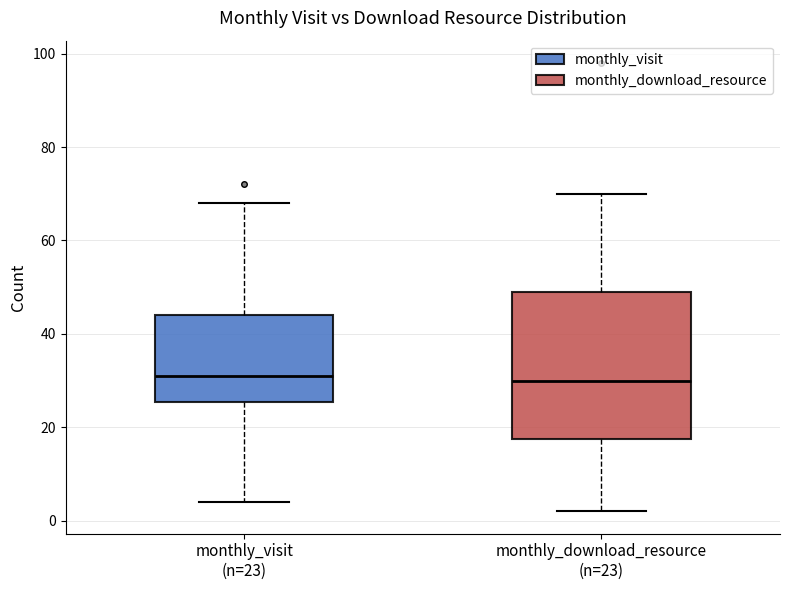

Reading left to right, transcribe this box plot: for each box, give where its median line is, the range the box spans, and where its two whiskers end, as read against the y-axis. The values are not printed on the chart, so give them approximately, as read against the axis.

monthly_visit (n=23): median 32, box 26 to 44, whiskers 4 to 68
monthly_download_resource (n=23): median 30, box 18 to 50, whiskers 2 to 70